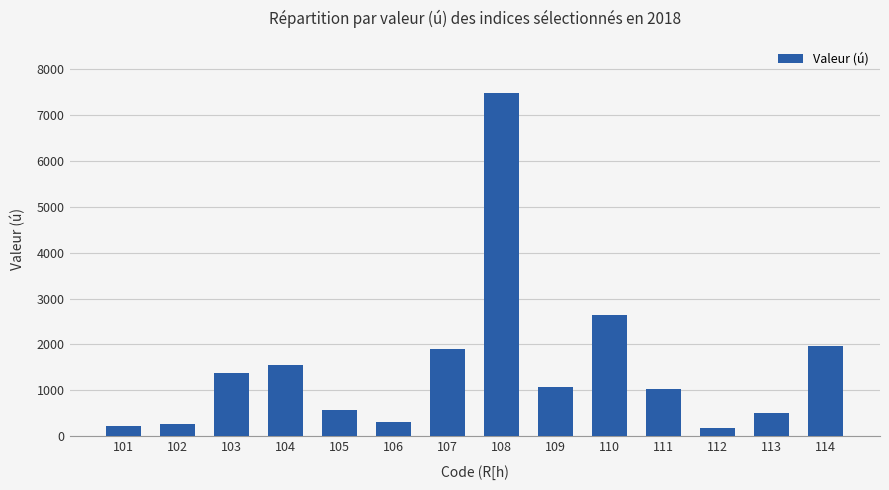

Are the bars grouped side by side (vs. stacked)?

No